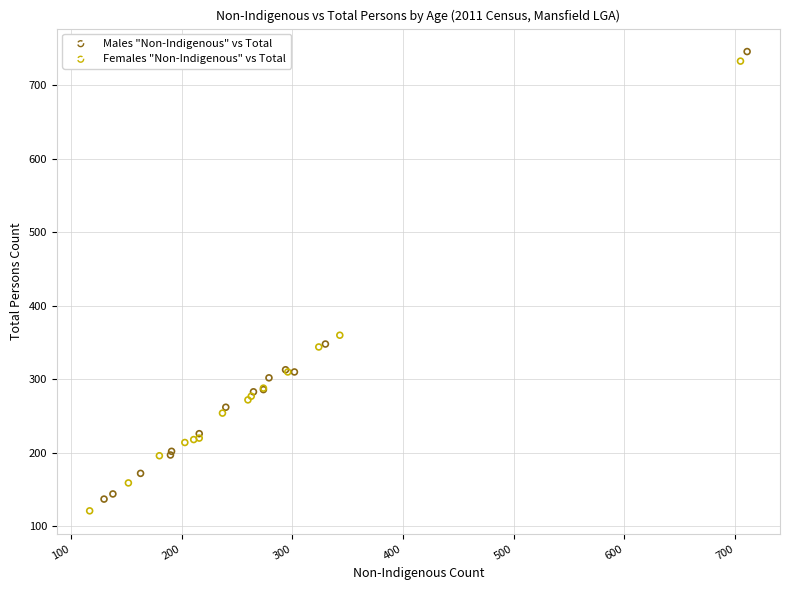

What are all the series names shown in the legend?

Males "Non-Indigenous" vs Total, Females "Non-Indigenous" vs Total